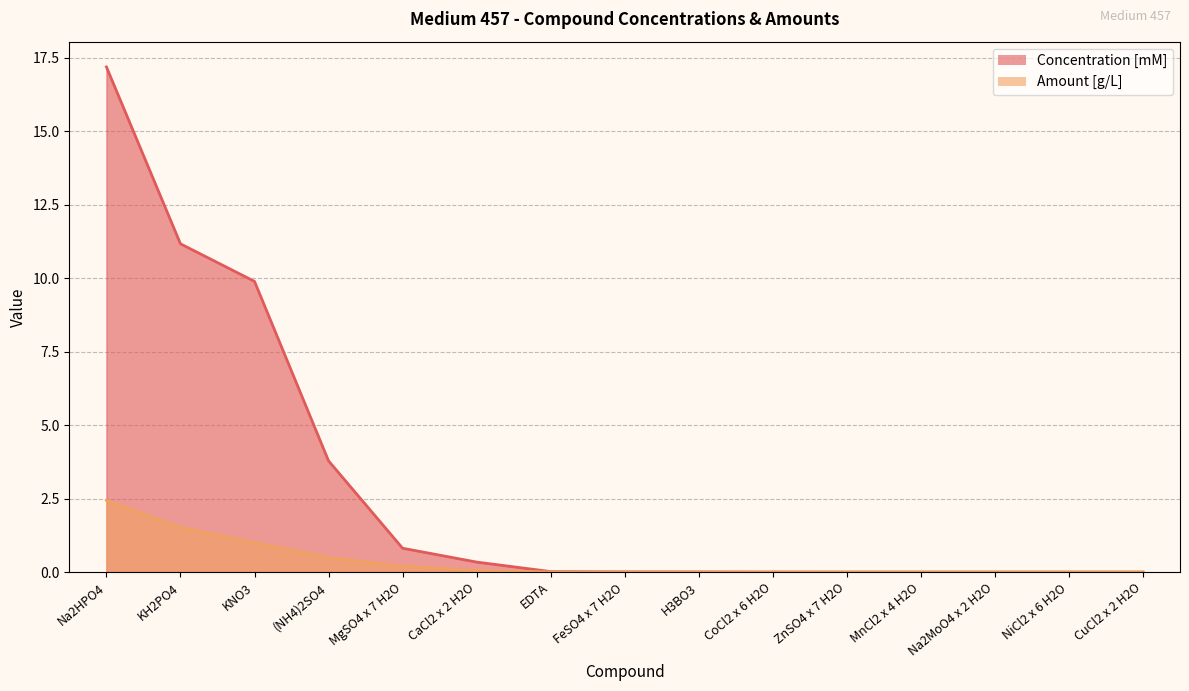

The Concentration [mM] series shows 4.0 at KNO3. True or false?

False